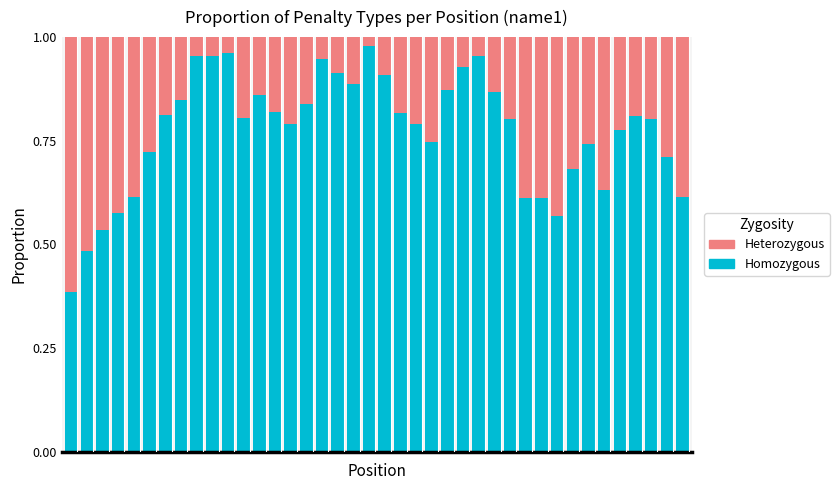

What is the average value of the Heterozygous series?

0.2